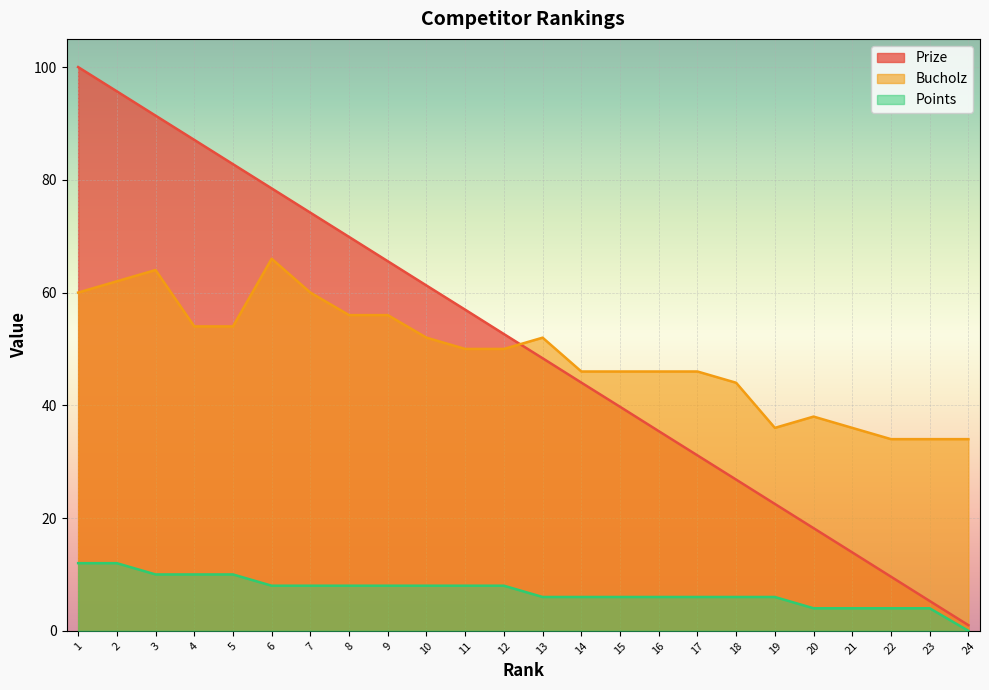

Which series changed the most between 8 and 19?

Prize